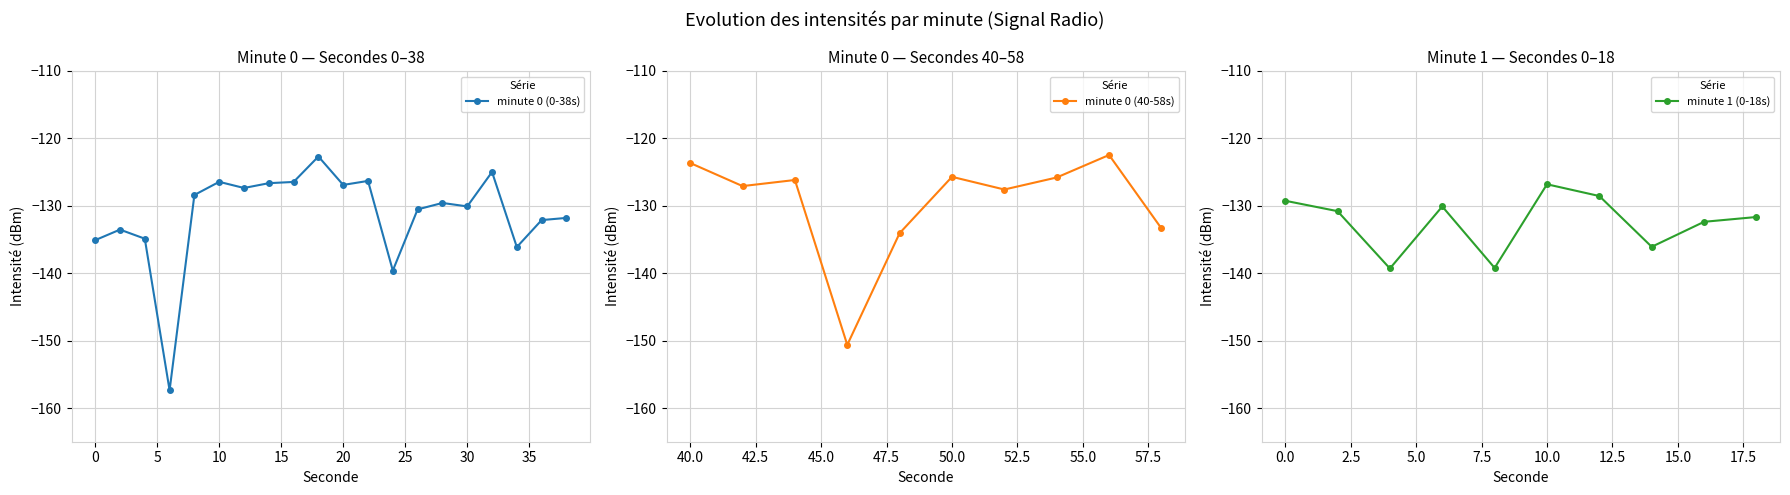

Count the number of data series in this chart.

3